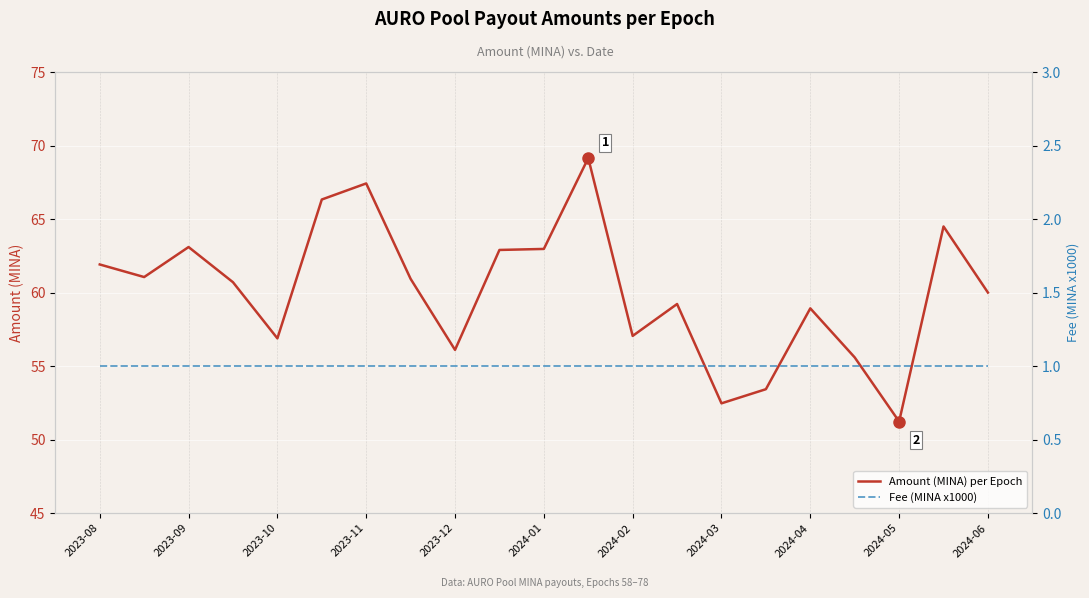

True or false: Fee (MINA x1000) and Amount (MINA) per Epoch cross at least once.

False